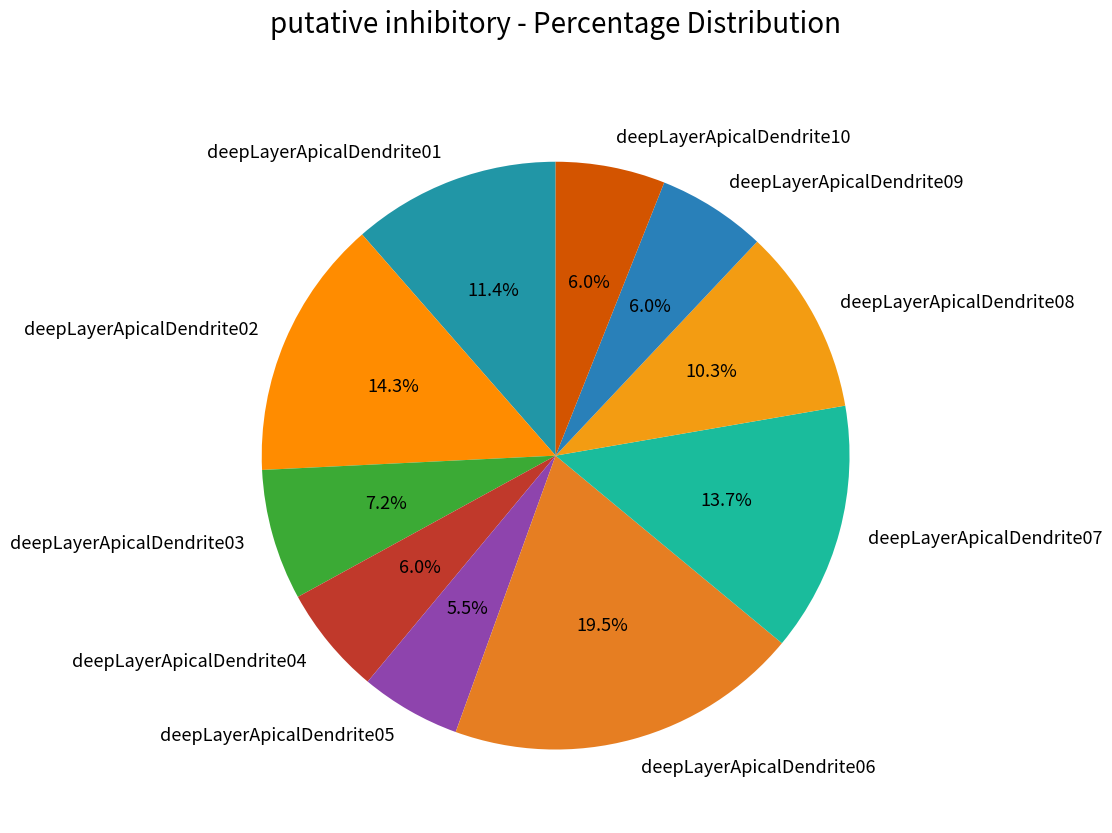

Does deepLayerApicalDendrite10 account for over 50% of the chart?

No